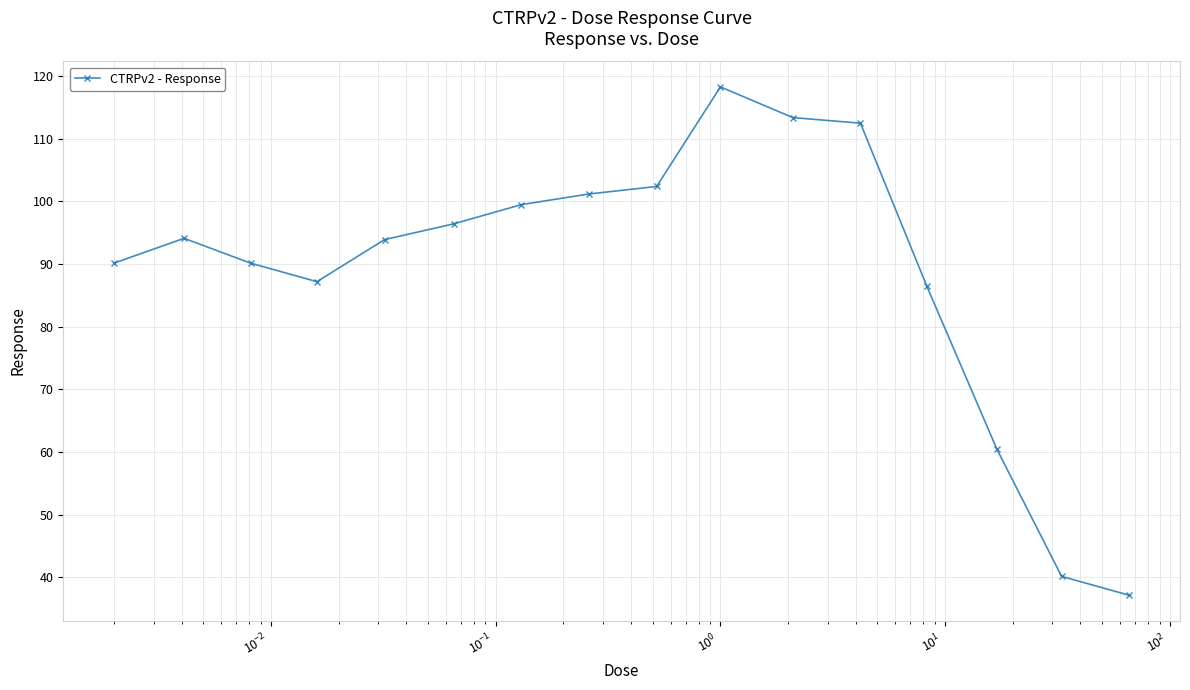

What is the value of the 3rd point from the left?

90.2